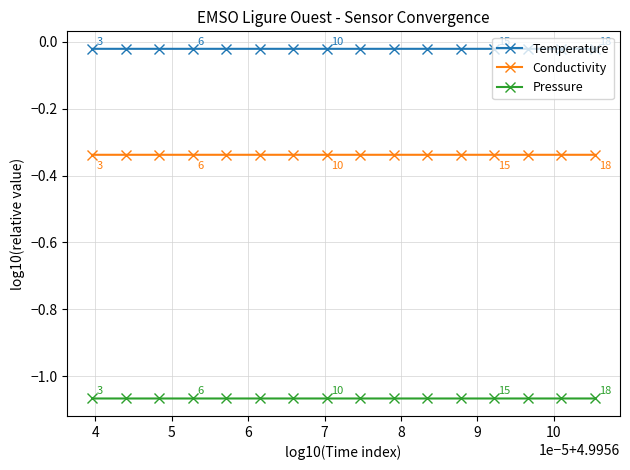

What is the sum of all Conductivity values?

-5.4